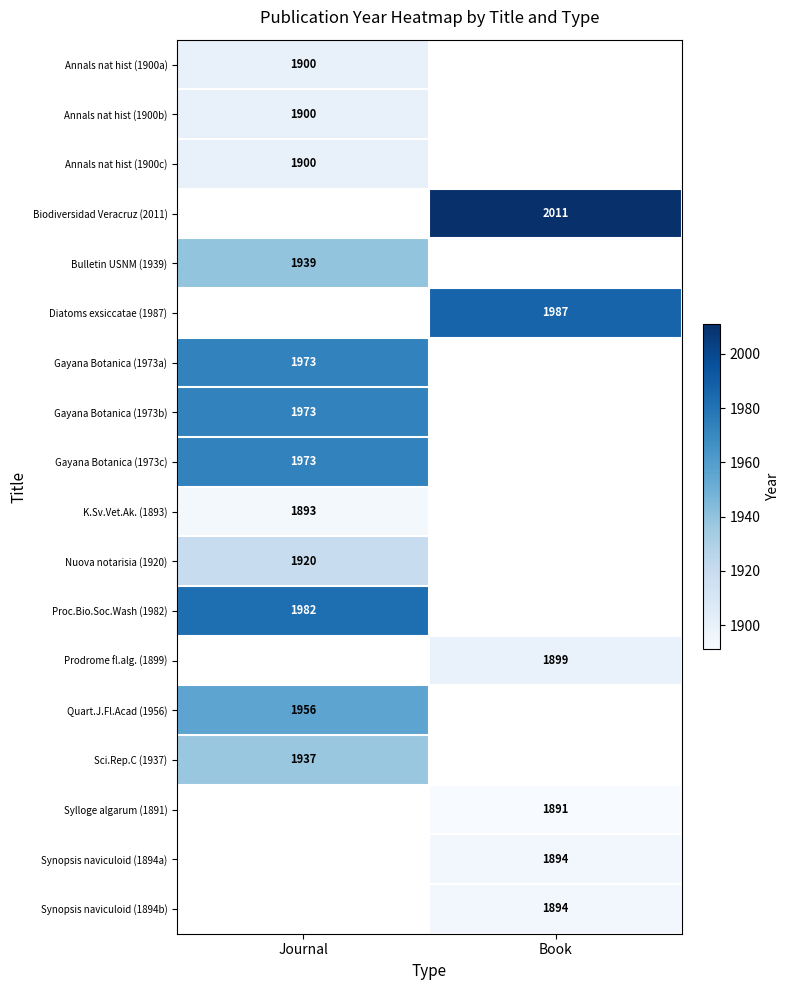

The Diatoms exsiccatae (1987) series shows 1987 at Book. True or false?

True